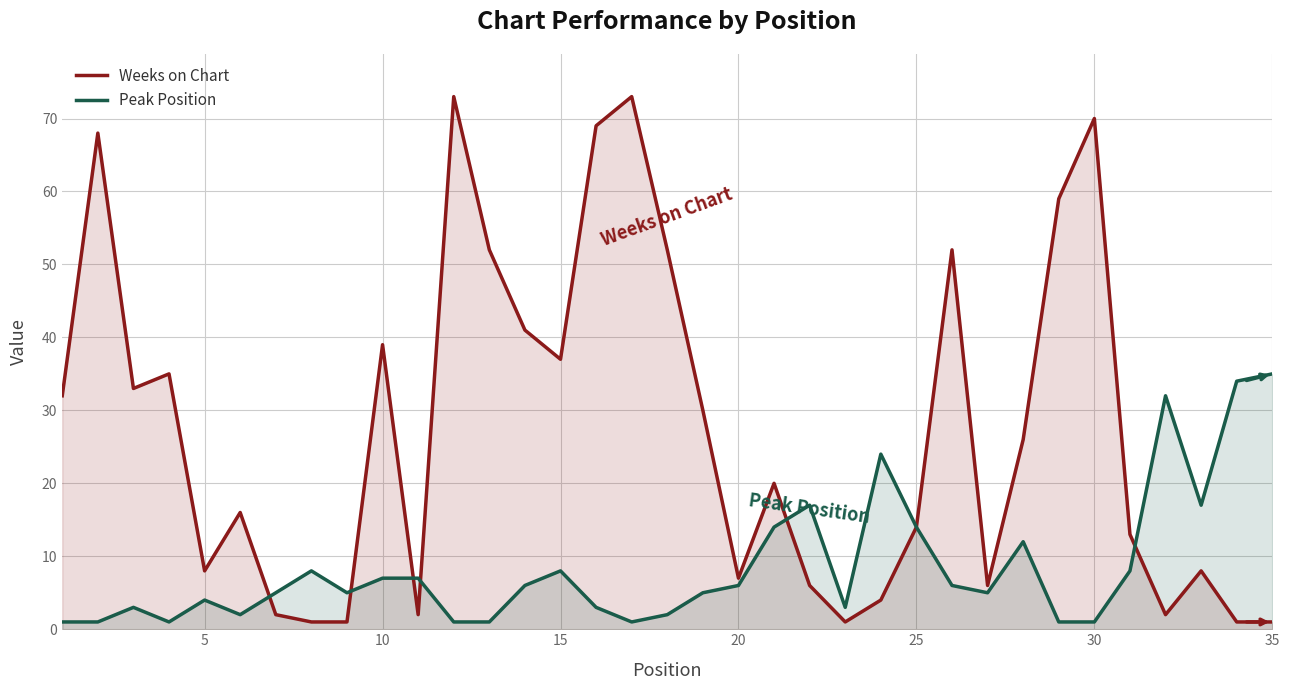

What is the average value of the Peak Position series?

9